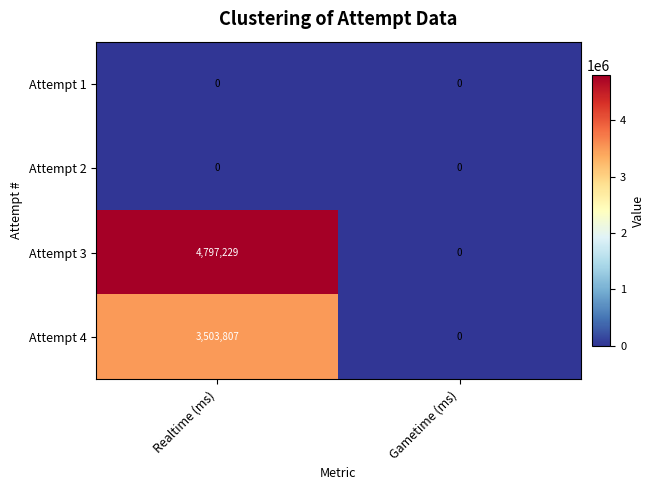

At which category is the sum across all series the highest?

Realtime (ms)